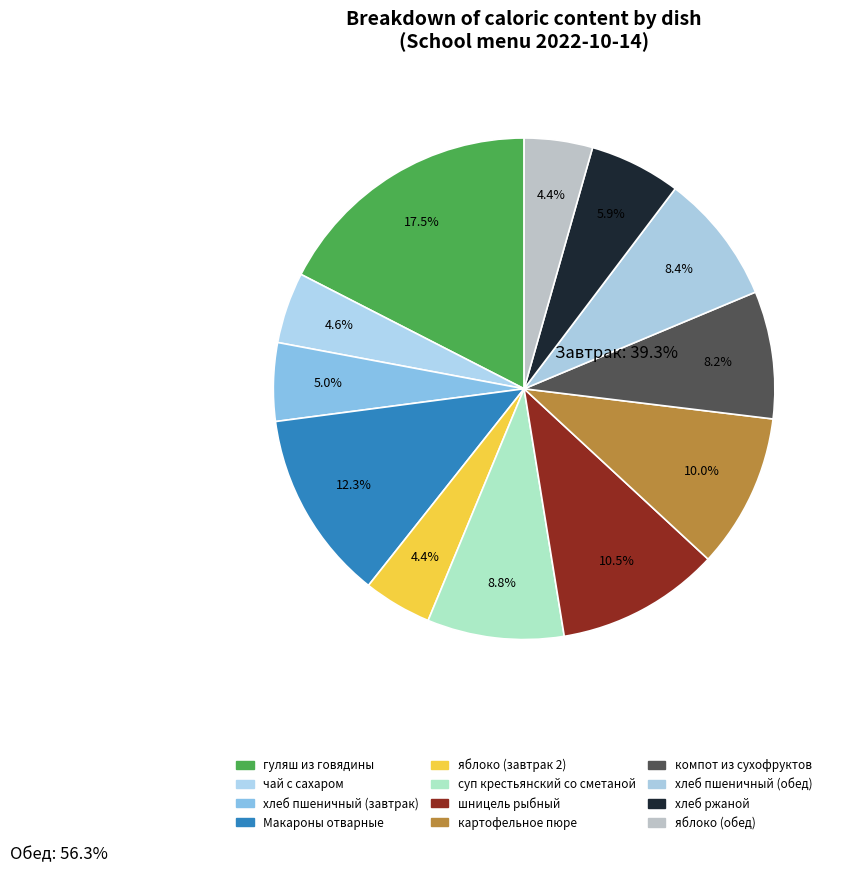

How many slices are in this pie chart?

12